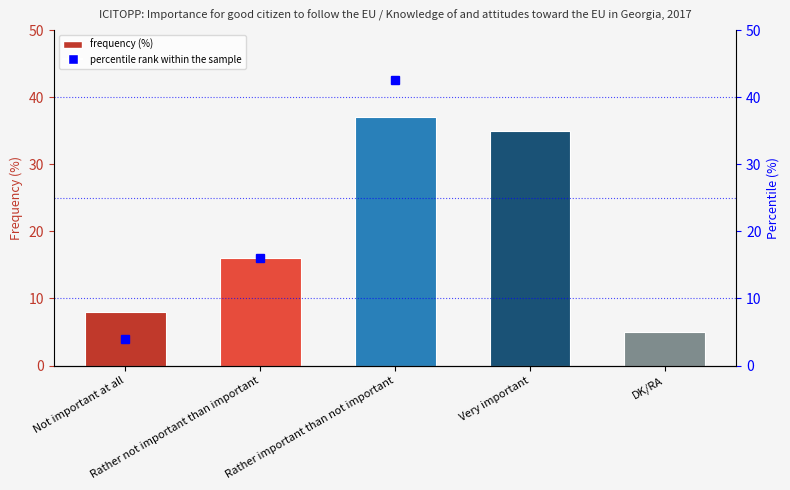

Are the bars horizontal?

No